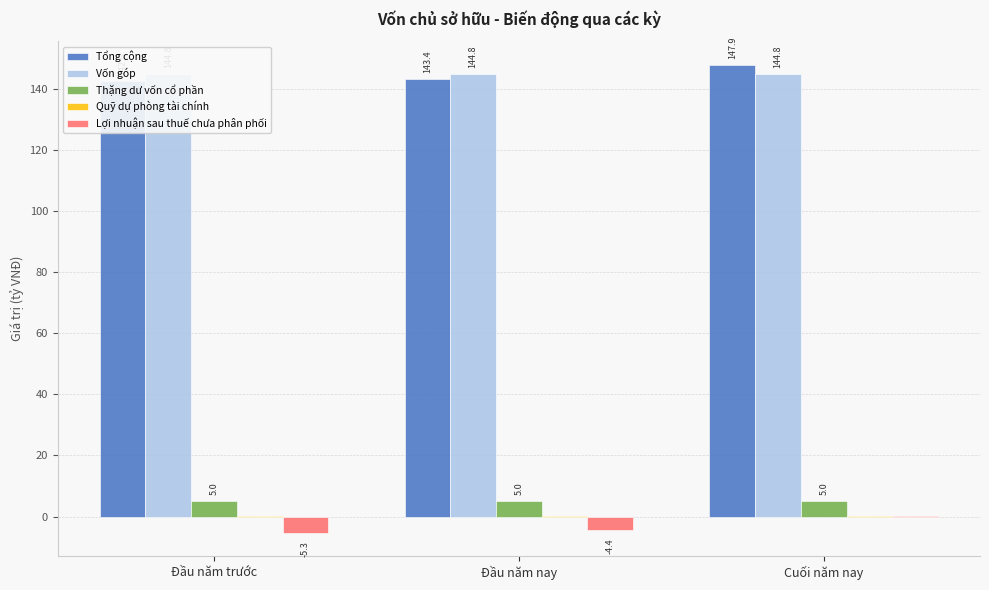

At Đầu năm trước, list the series in order from largest to smallest.

Vốn góp, Tổng cộng, Thặng dư vốn cổ phần, Quỹ dự phòng tài chính, Lợi nhuận sau thuế chưa phân phối